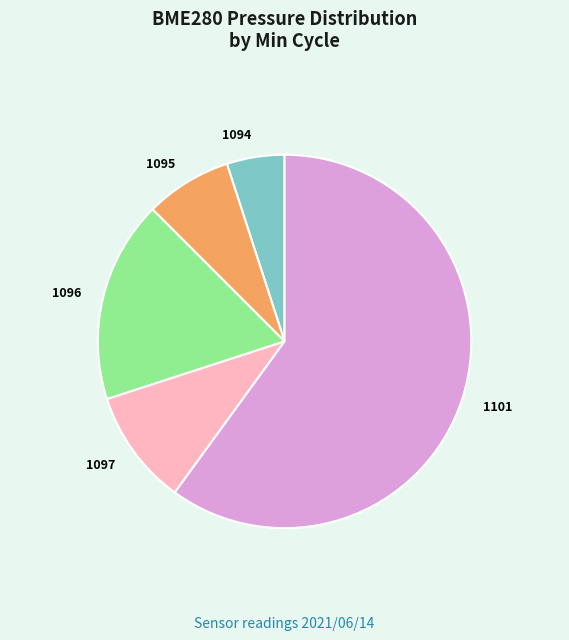

Between 1096 and 1097, which is larger?

1096